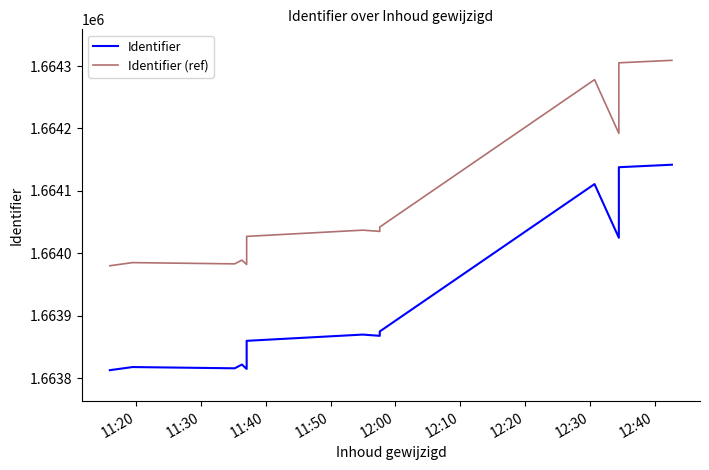

At how many categories does at least one series exceed 1664209?

3